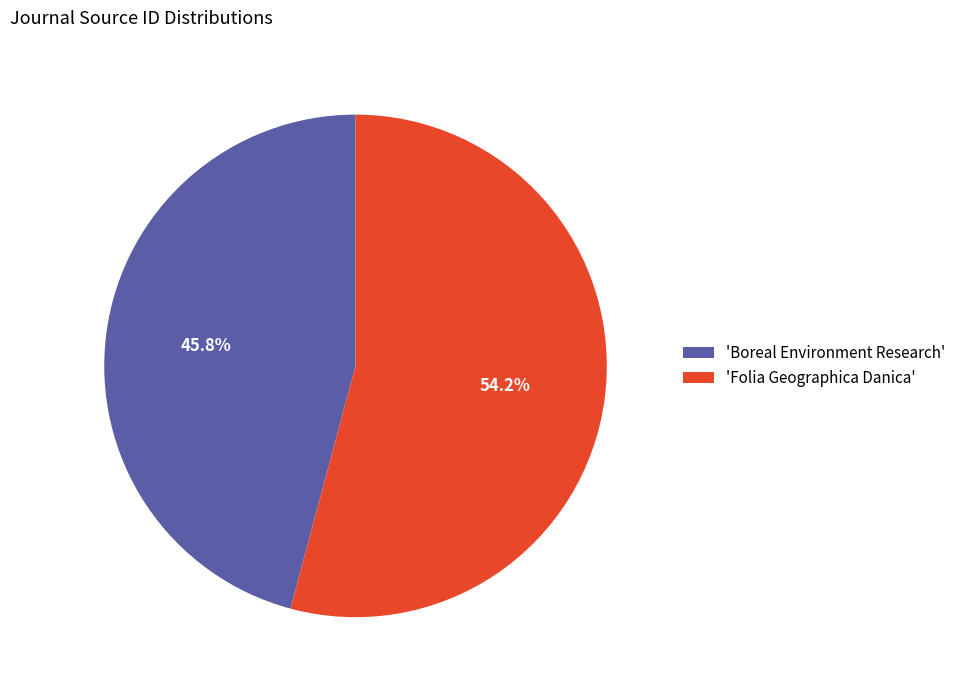

To the nearest percent, what is the difference between the largest and smallest slice percentages?

8%